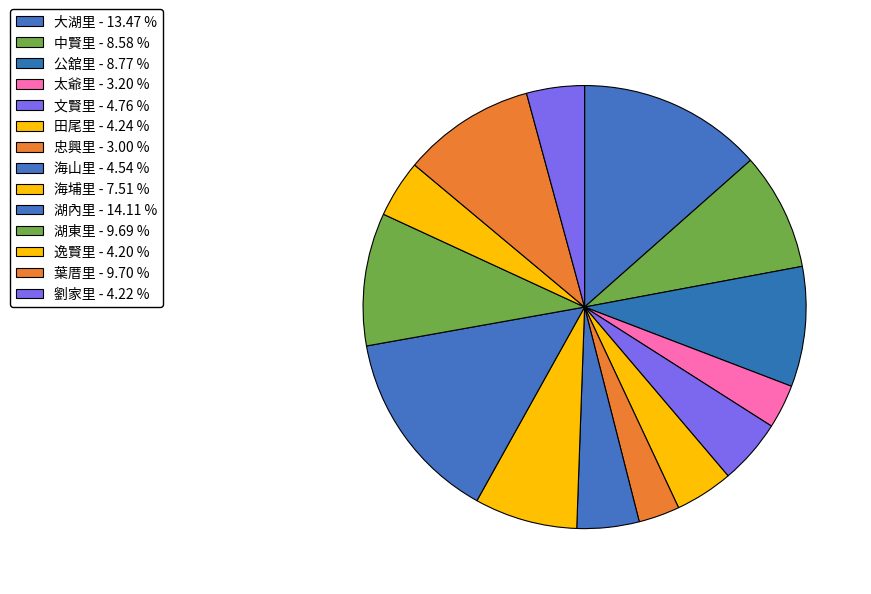

Count the number of slices in the pie.

14